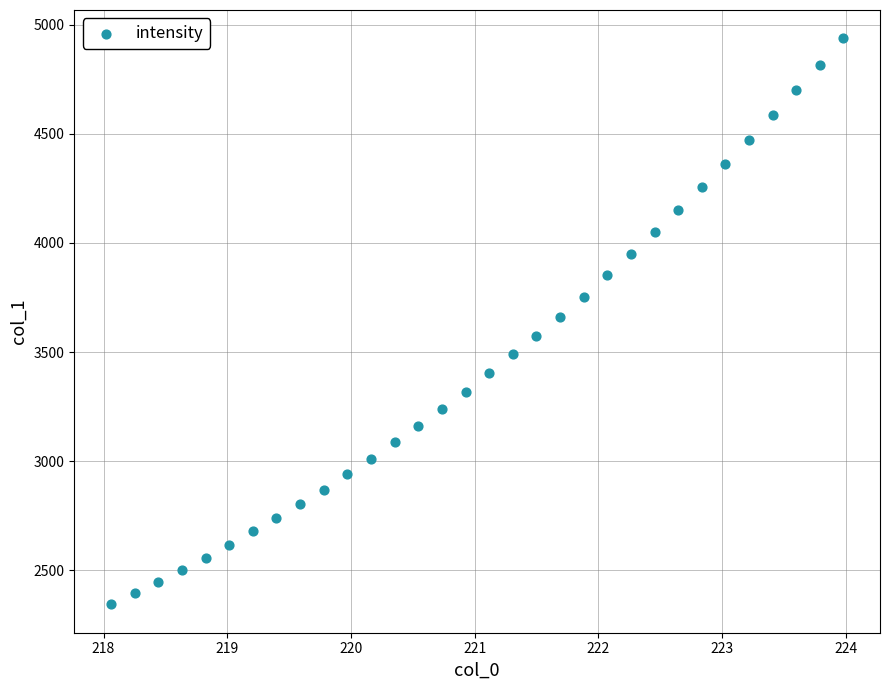

What is the range of X values (max minus min)?

5.9